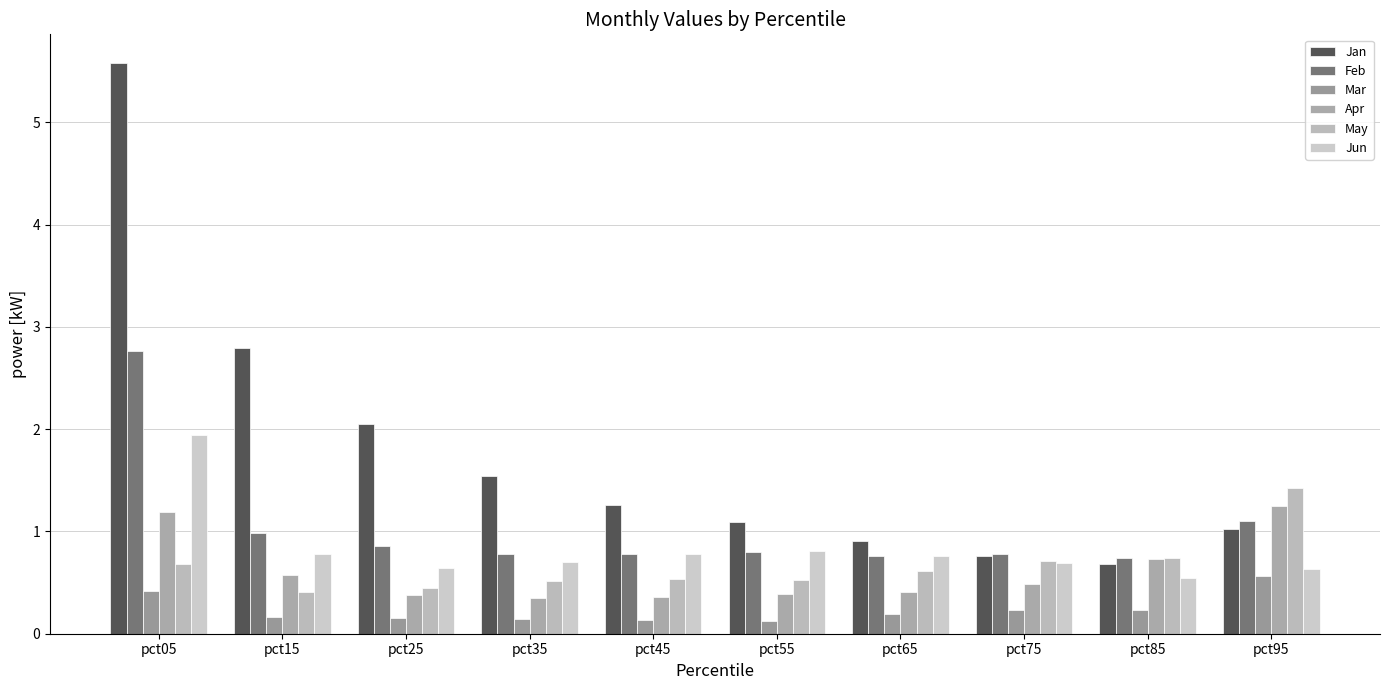

Is it true that Jan equals 0.9 at pct65?

True